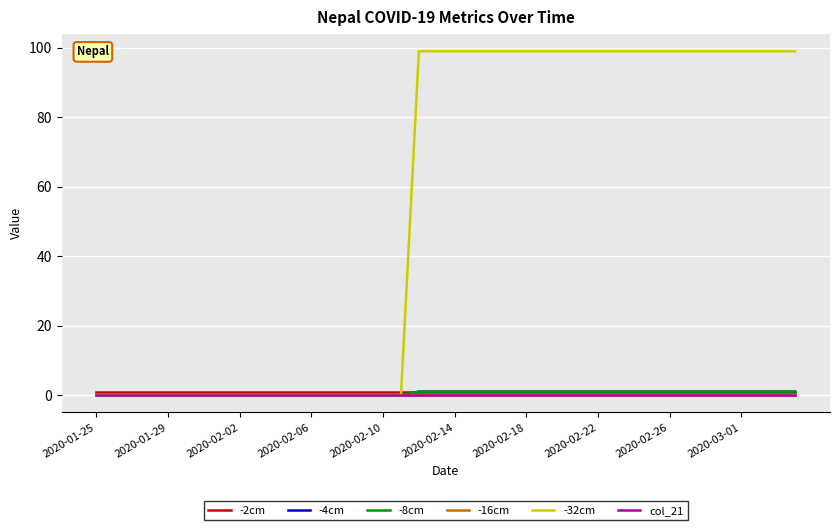

At which category is the sum across all series the highest?

18